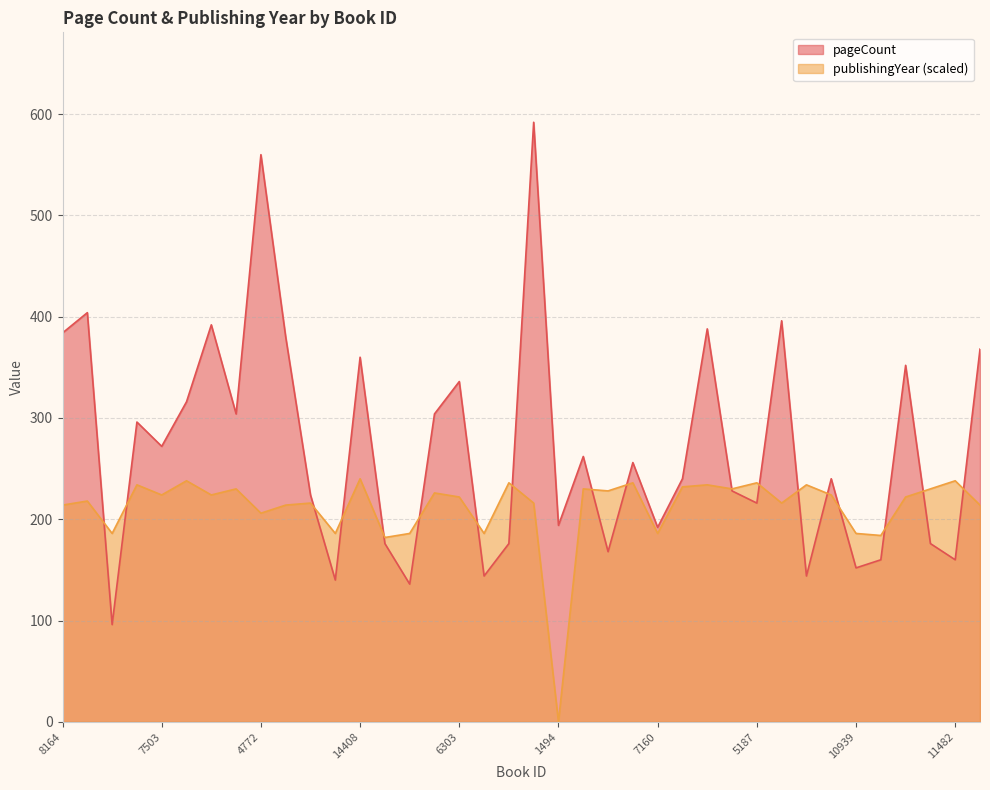

List the labels in order of value, smallest first.

11471, 9934, 16451, 7582, 20197, 10939, 7678, 11482, 9940, 15435, 7982, 13497, 7160, 1494, 5187, 3959, 2857, 8181, 13524, 8176, 10801, 7503, 8639, 8313, 13727, 11848, 6303, 9433, 14408, 9260, 6324, 8164, 8177, 9254, 6289, 20607, 4772, 8667